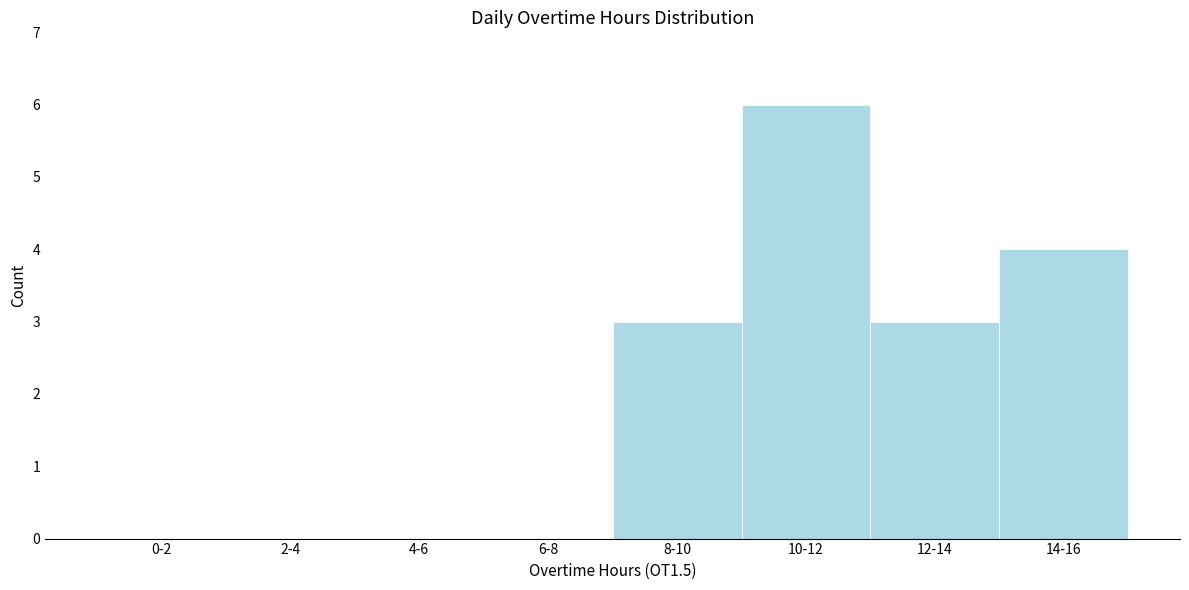

Reading left to right, transcribe all the data shown in this chart.

0-2=0	2-4=0	4-6=0	6-8=0	8-10=3	10-12=6	12-14=3	14-16=4